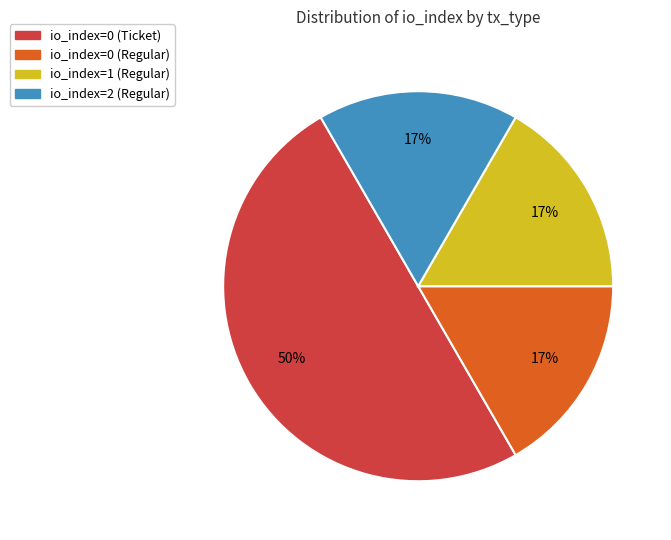

Count the number of slices in the pie.

4